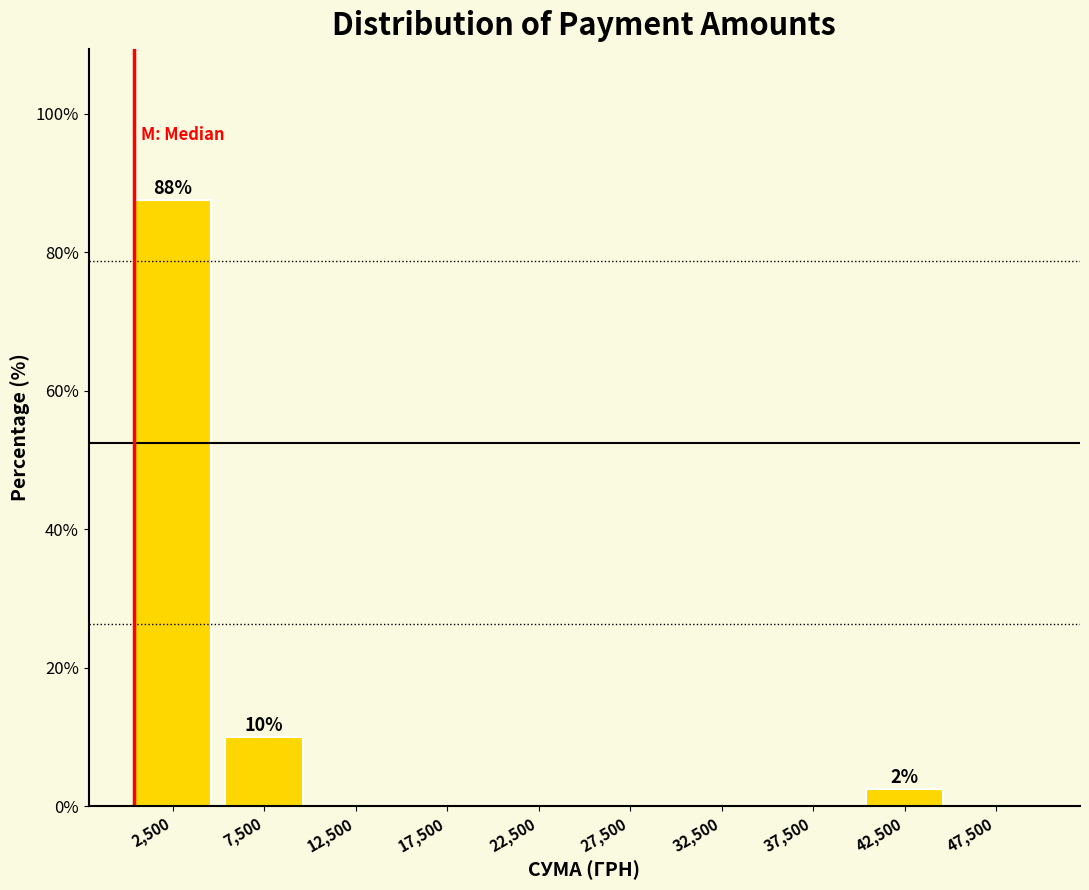

Which range on the x-axis has the tallest bar?

0 to 5000